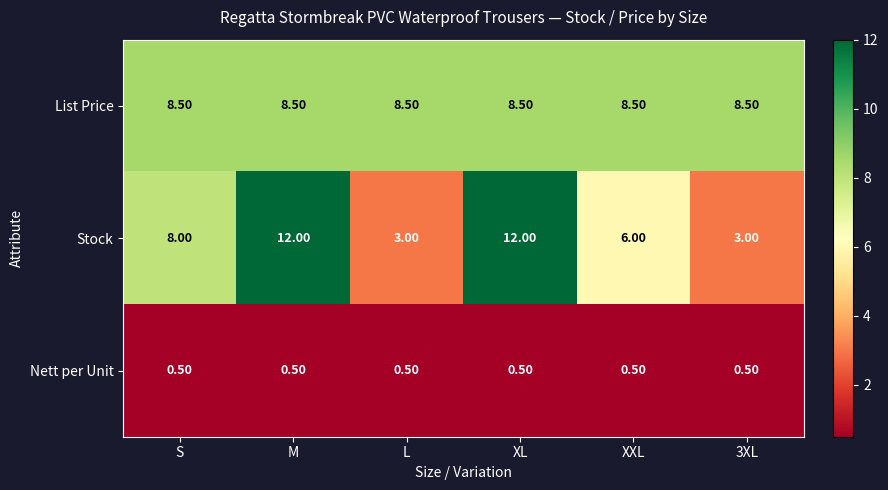

Is the value of List Price at XL greater than the value of Stock at XL?

No